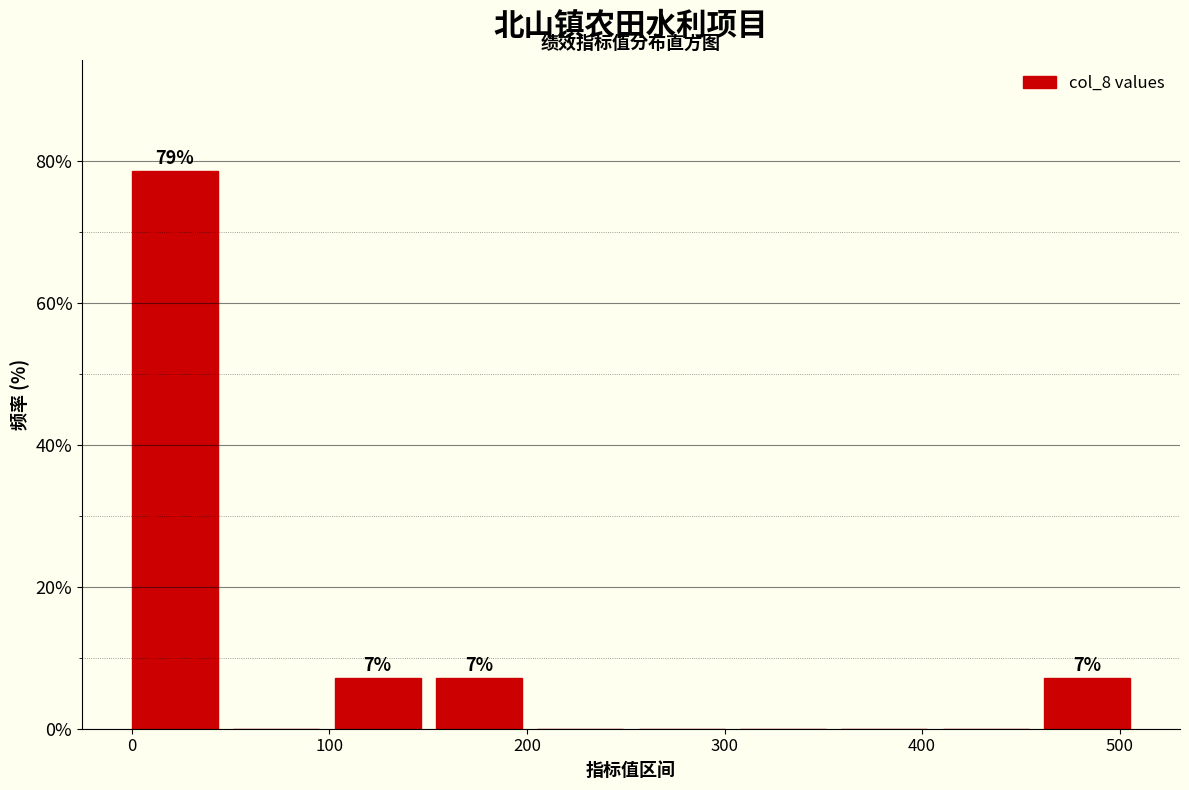

Over which range of the x-axis is the bar tallest?

0 to 50